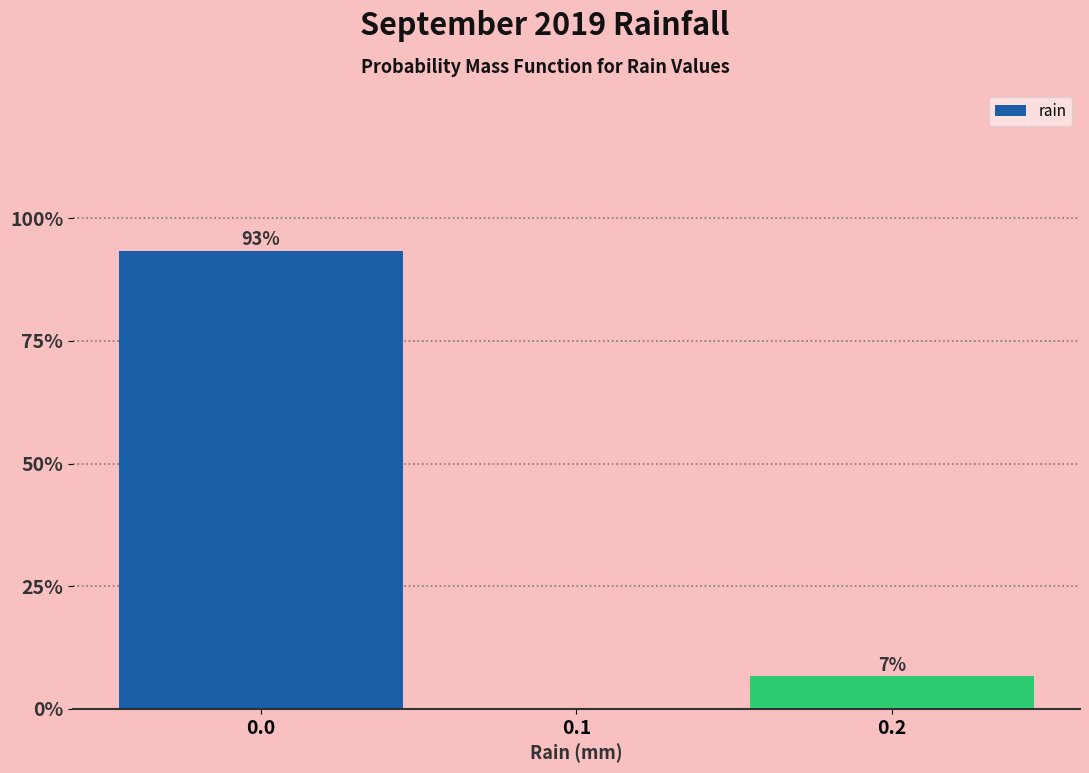

What is the sum of all values?

100.0